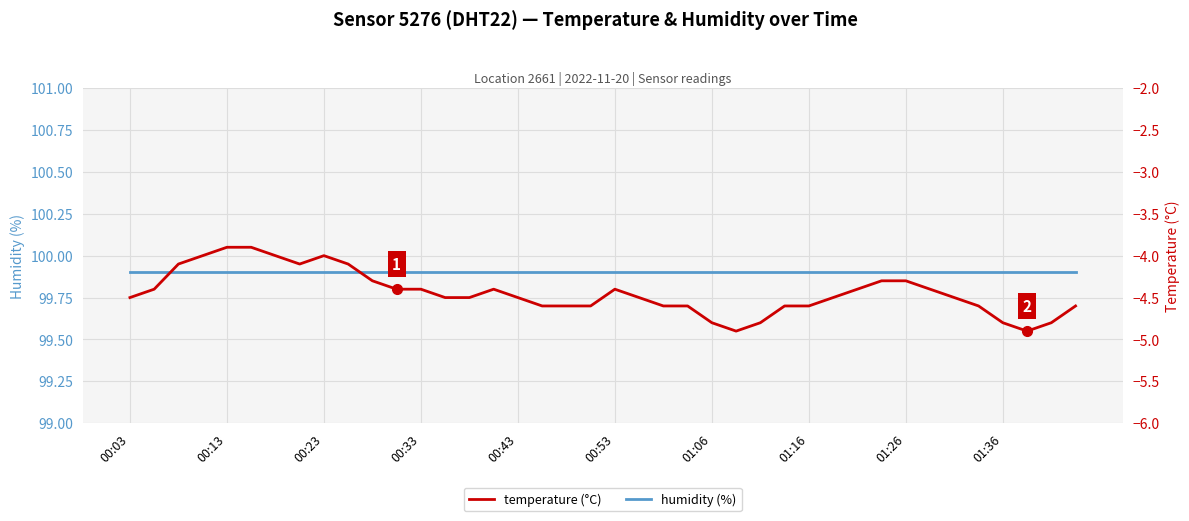

Is the value of humidity (%) at 39 greater than the value of temperature (°C) at 36?

Yes